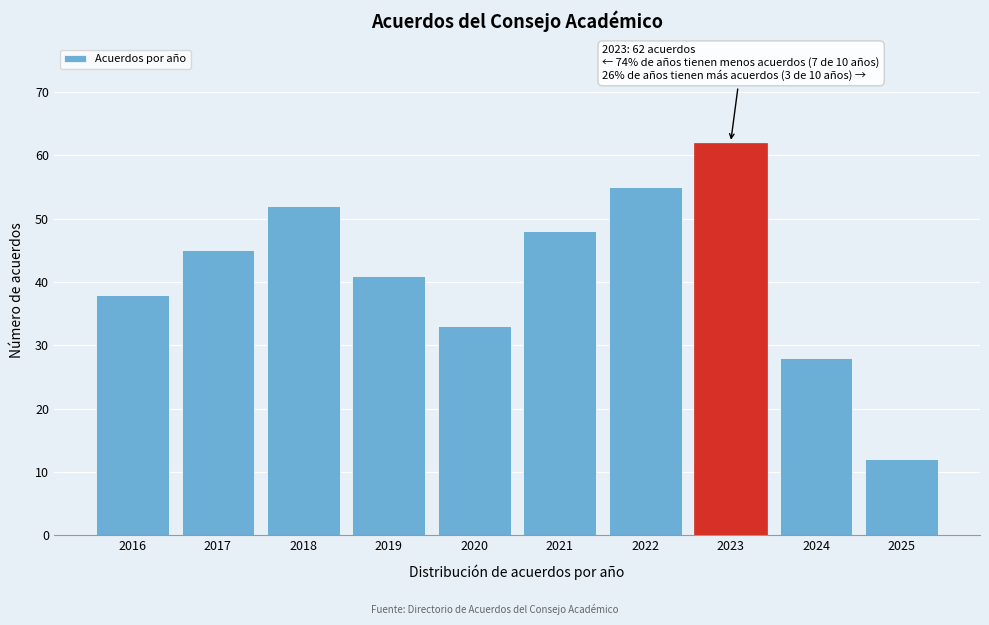

Reading left to right, list all the values displayed in this chart.

38	45	52	41	33	48	55	62	28	12